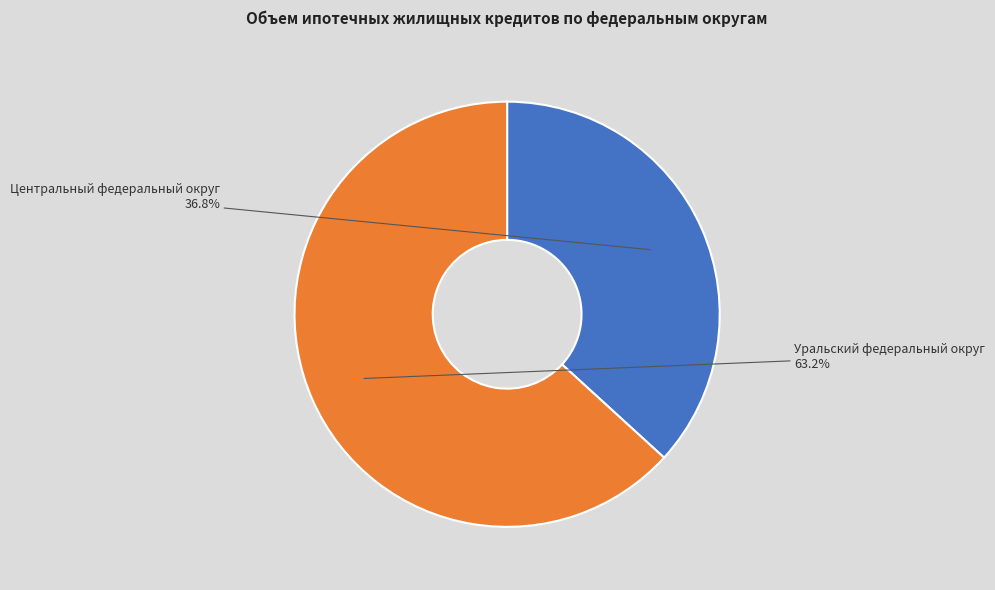

What is the largest slice in the pie chart?

Уральский федеральный округ